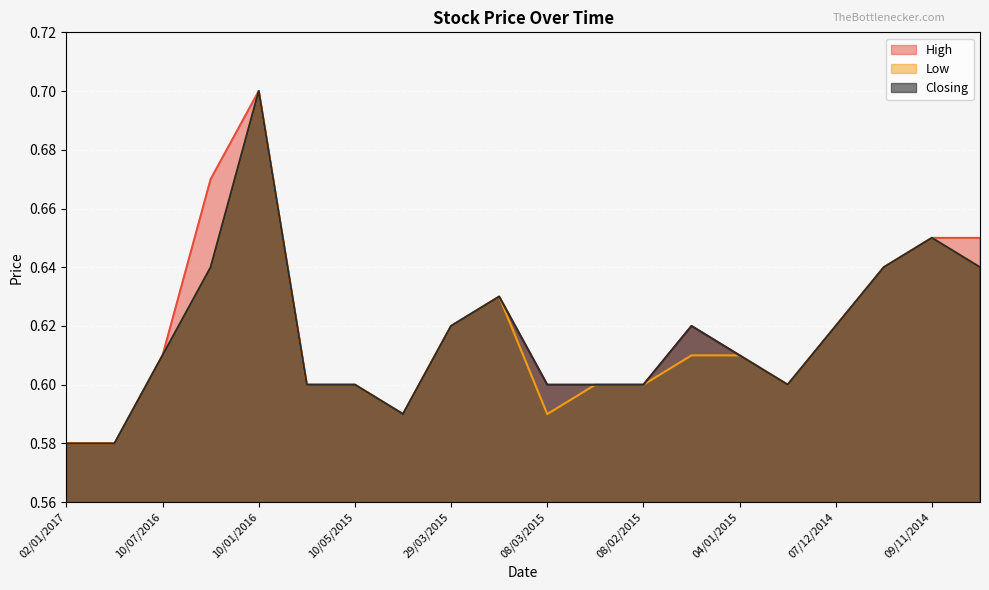

Which series has the largest total across all categories?

High